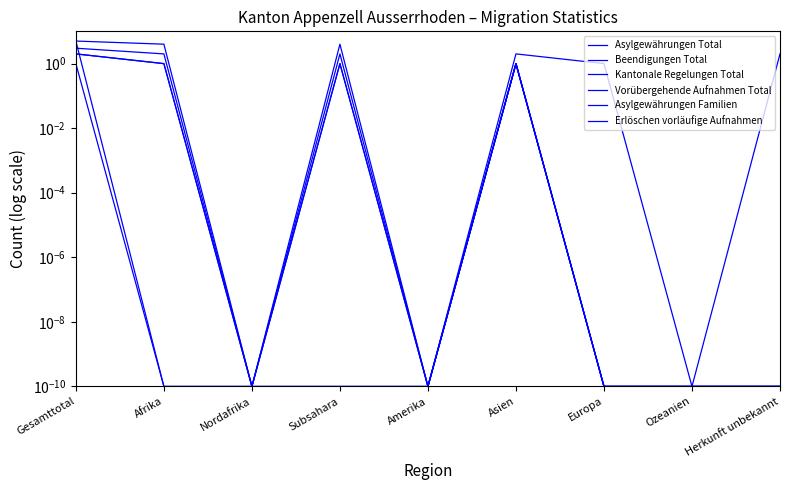

What are all the series names shown in the legend?

Asylgewährungen Total, Beendigungen Total, Kantonale Regelungen Total, Vorübergehende Aufnahmen Total, Asylgewährungen Familien, Erlöschen vorläufige Aufnahmen